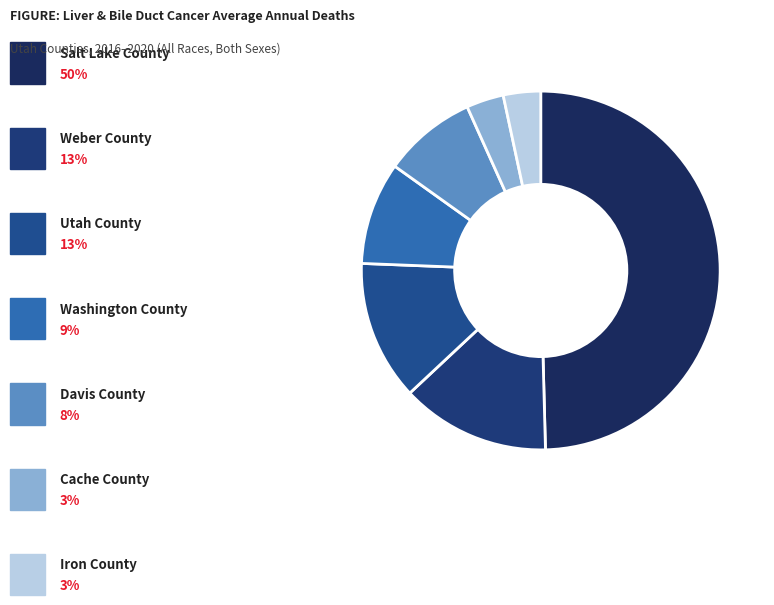

Count the number of slices in the pie.

7